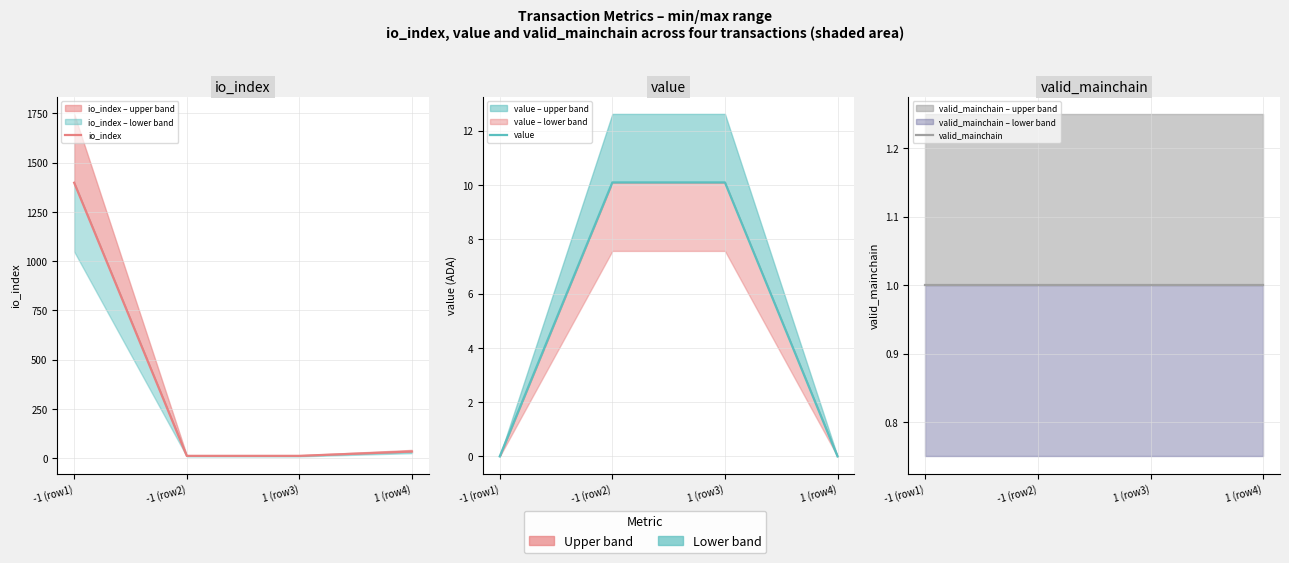

What is the difference between the maximum and minimum values in the value series?

10.1